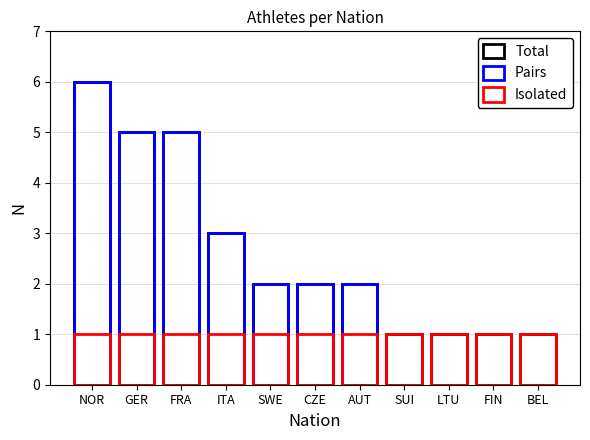

At which category does the chart reach its peak across all series?

NOR